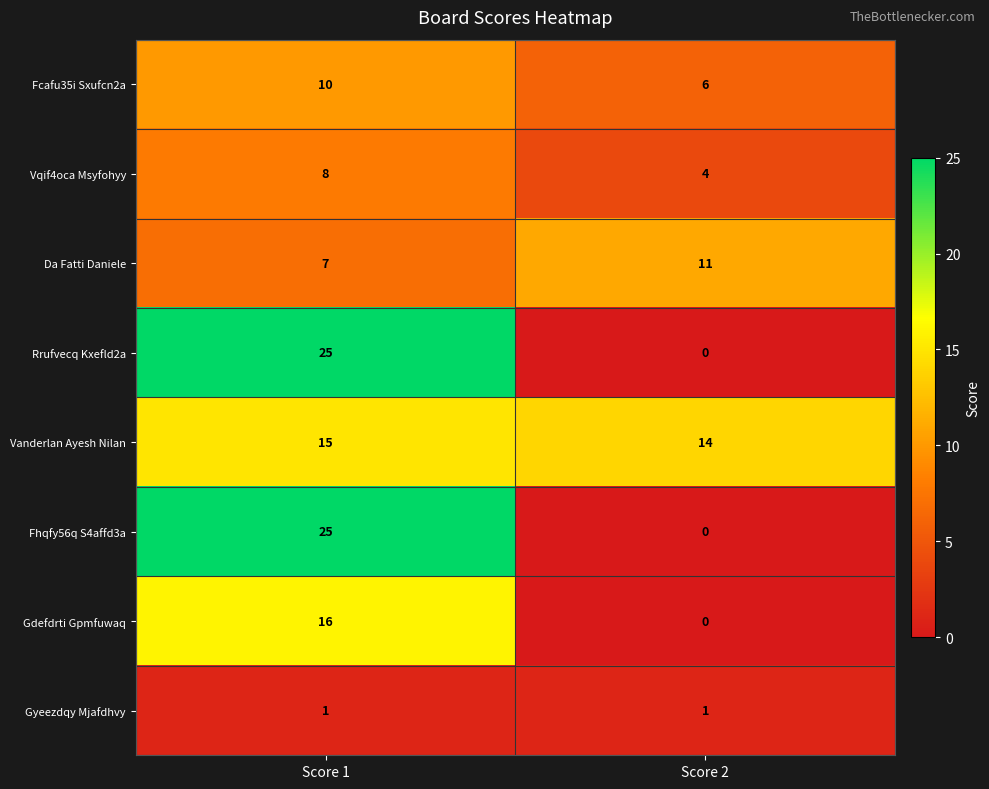

Which category has the lowest value in the Fhqfy56q S4affd3a series?

Score 2